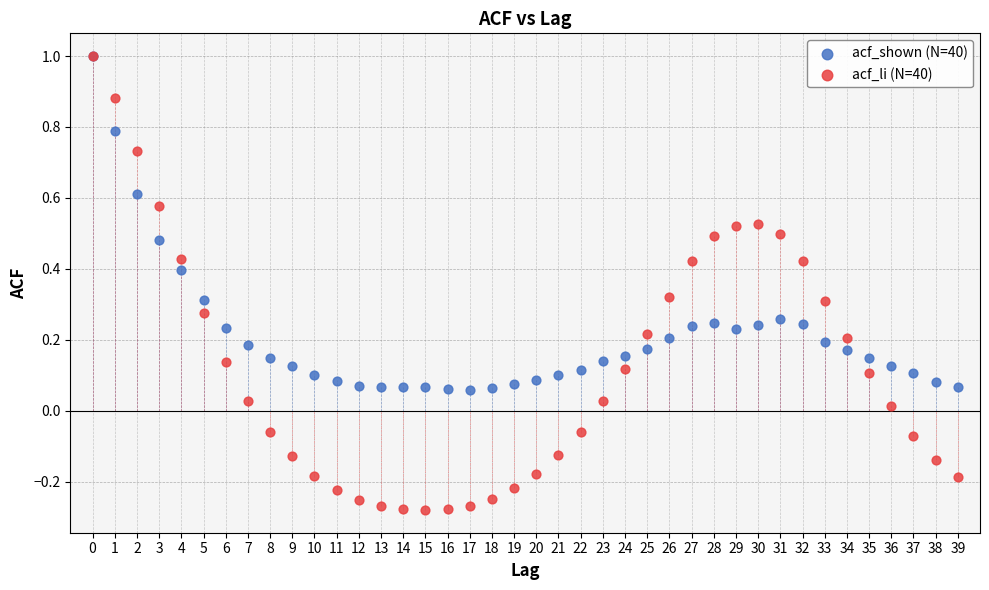

What are all the series names shown in the legend?

acf_shown (N=40), acf_li (N=40)